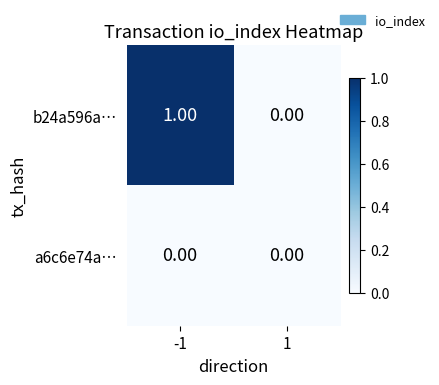

Is the value of b24a596a… at -1 greater than the value of a6c6e74a… at 1?

Yes